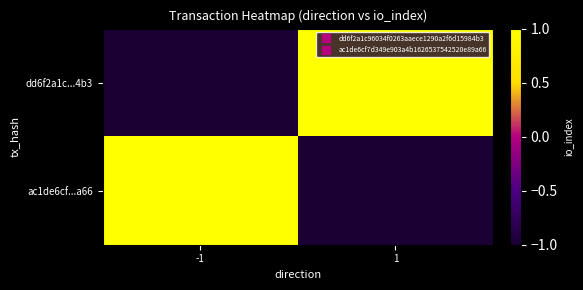

Count the number of categories in the chart.

2